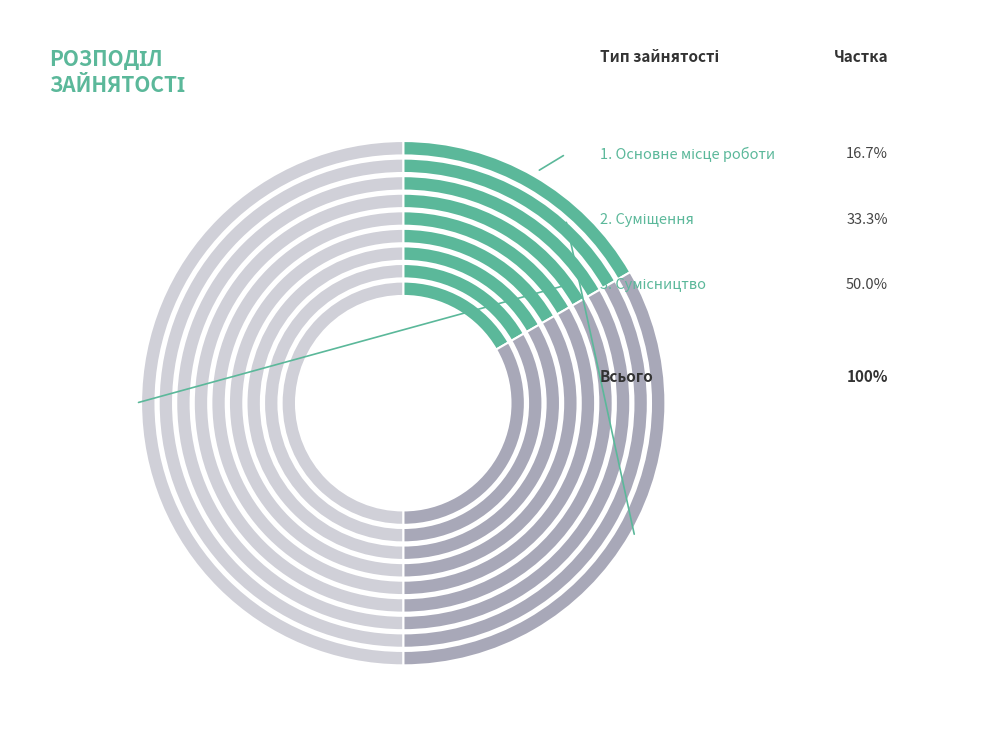

To the nearest percent, what percentage of the pie is Сумісництво?

50%